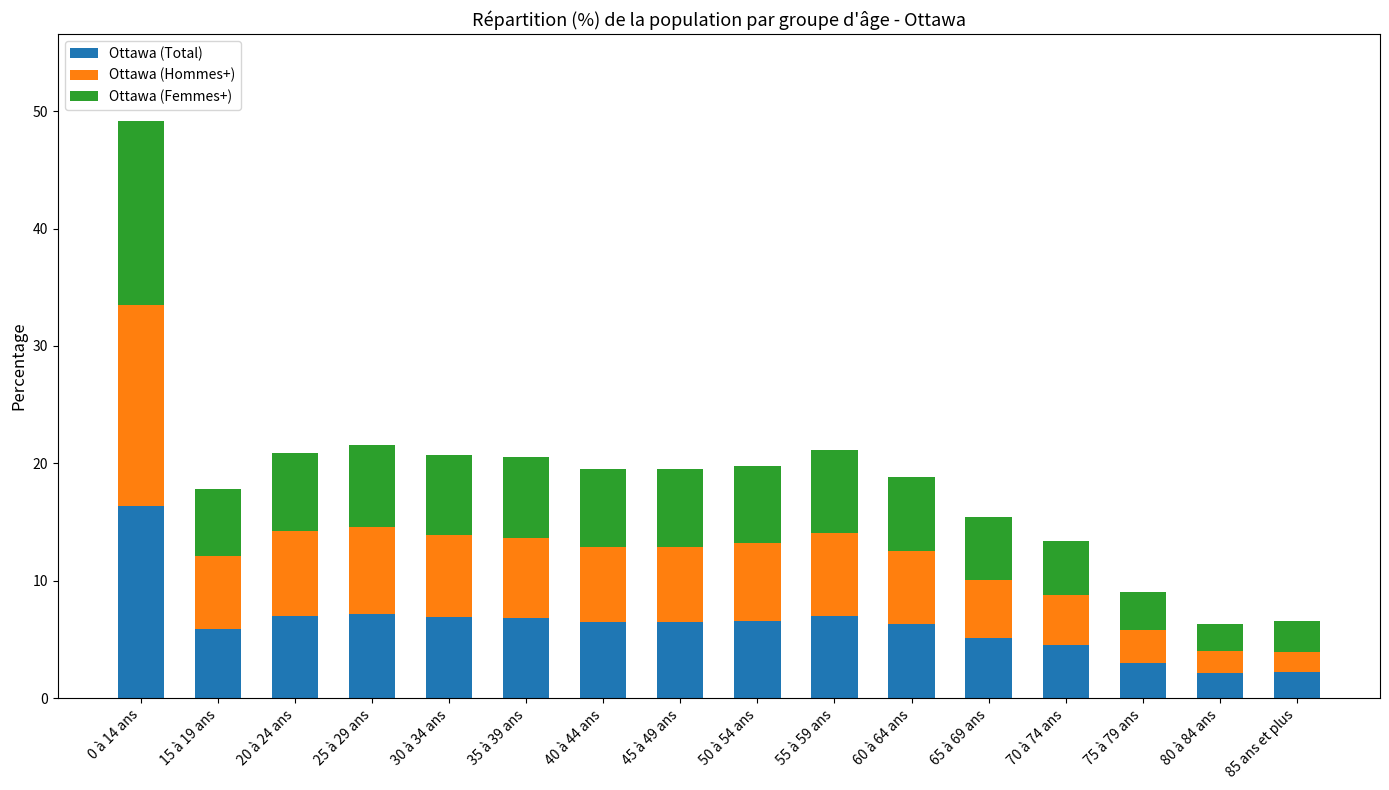

At which category is the sum across all series the highest?

0 à 14 ans